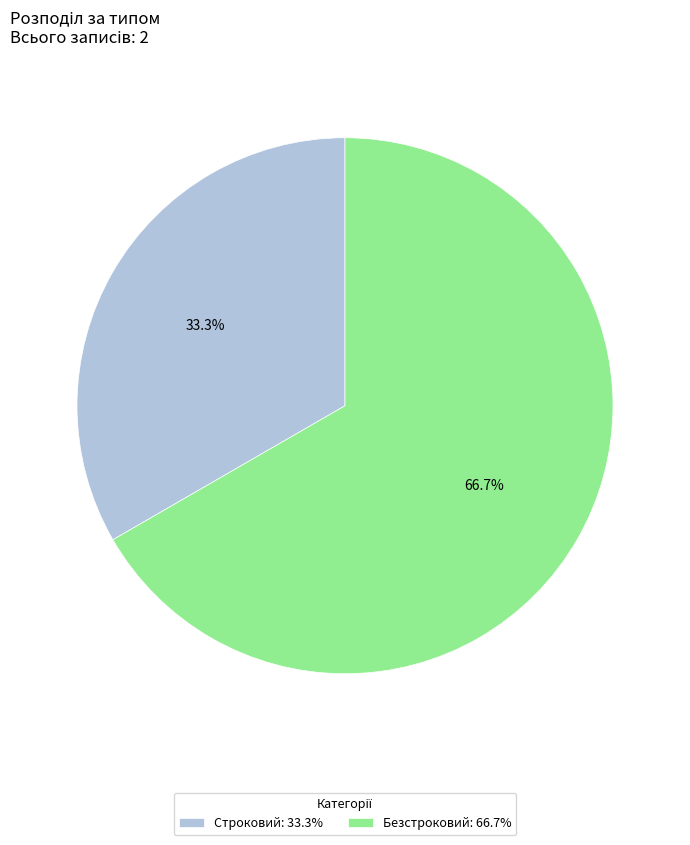

How many segments does this pie chart have?

2